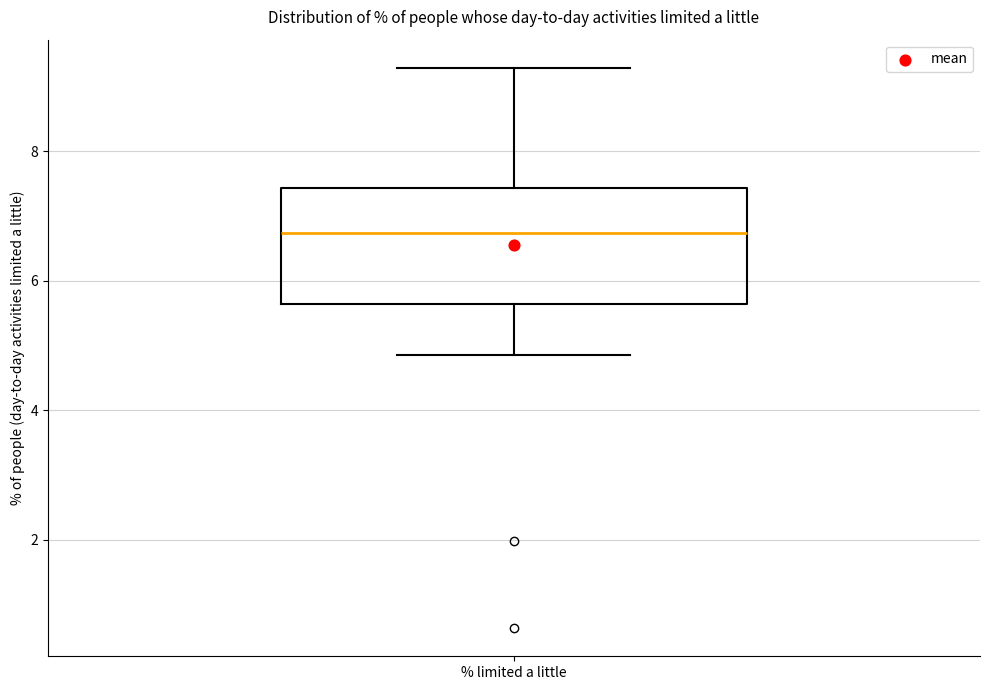

Transcribe this box plot: give where the median line is, the range the box spans, and where the two whiskers end, as read against the y-axis. The values are not printed on the chart, so give them approximately, as read against the axis.

median 6.8, box 5.6 to 7.4, whiskers 4.8 to 9.2